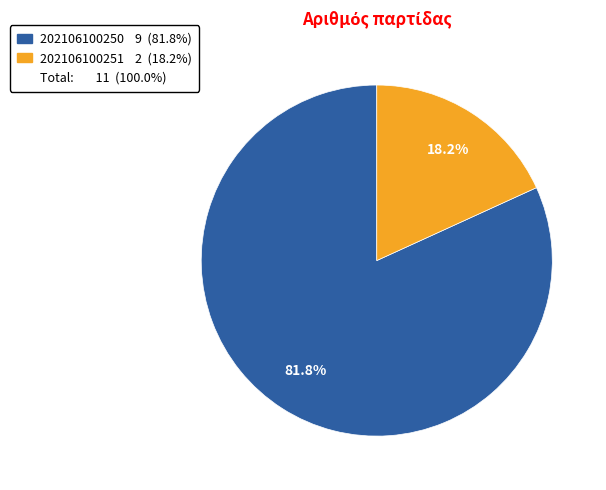

Does any single category account for the majority?

Yes